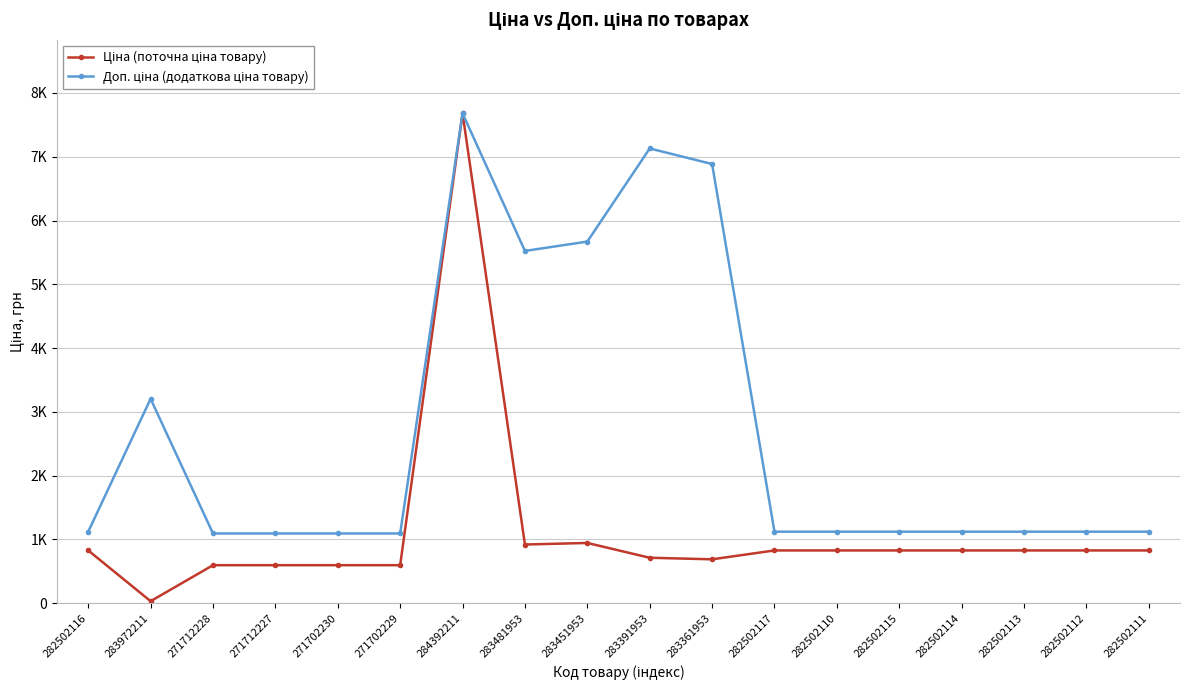

Which series changed the most between 283481953 and 282502117?

Доп. ціна (додаткова ціна товару)